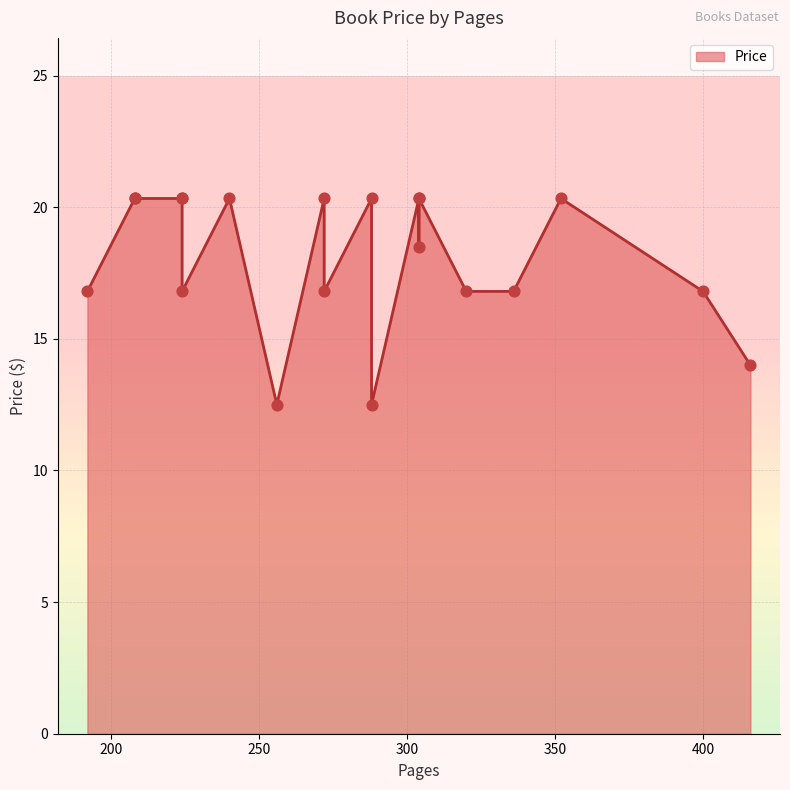

What is the ratio of the value at 224 to the value at 256?

1.6